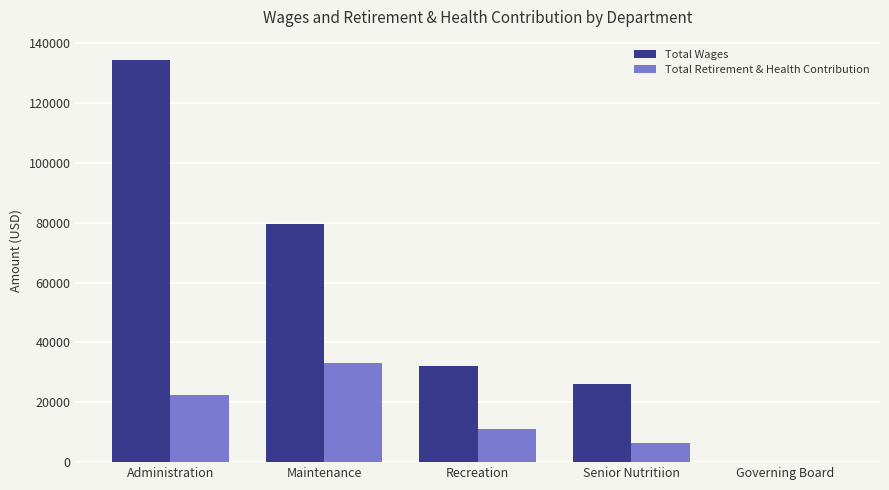

Which series changed the most between Administration and Maintenance?

Total Wages